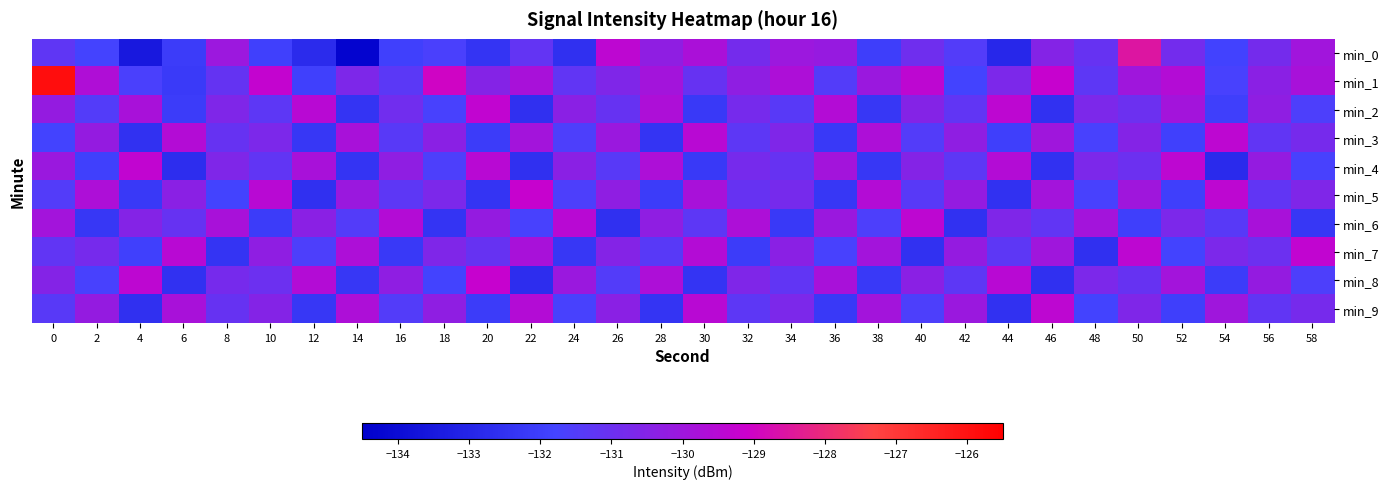

List the series in order of their peak value, lowest first.

min_3, min_6, min_9, min_2, min_4, min_7, min_5, min_8, min_0, min_1